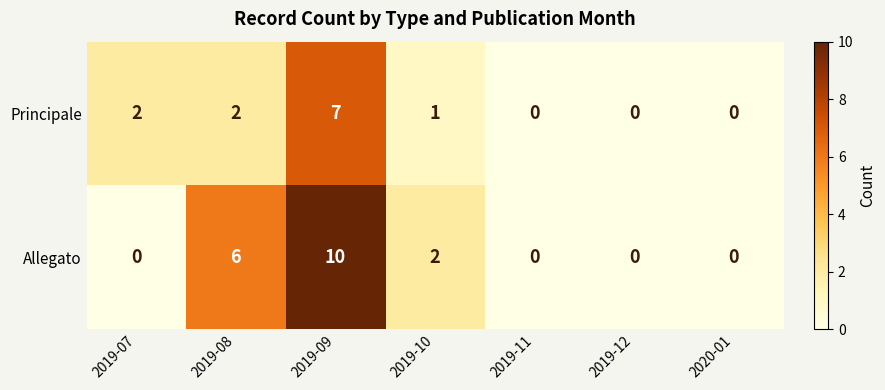

What is the spread (max minus min) of values at 2019-09?

3